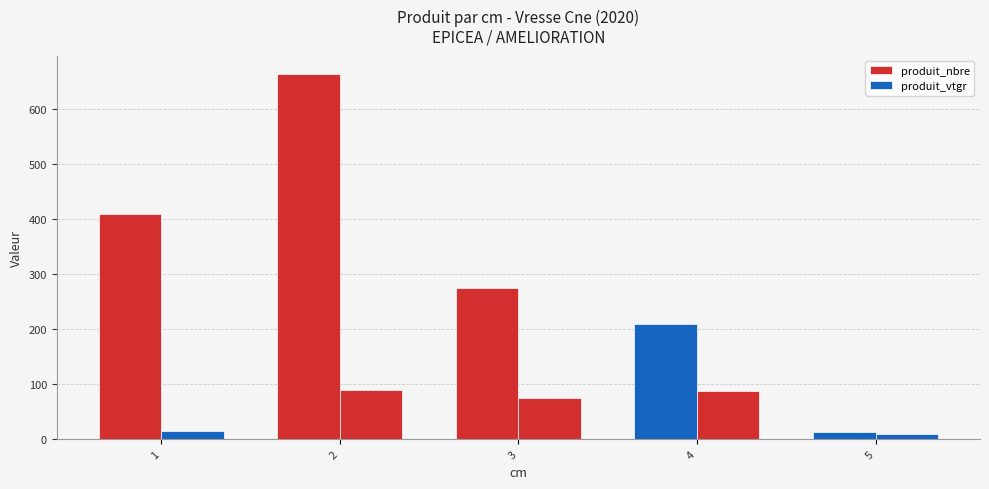

Reading left to right, extract all data points from this chart.

produit_nbre: 409.0	663.0	274.0	209.0	13.0
produit_vtgr: 15.8	89.8	75.5	87.3	9.0